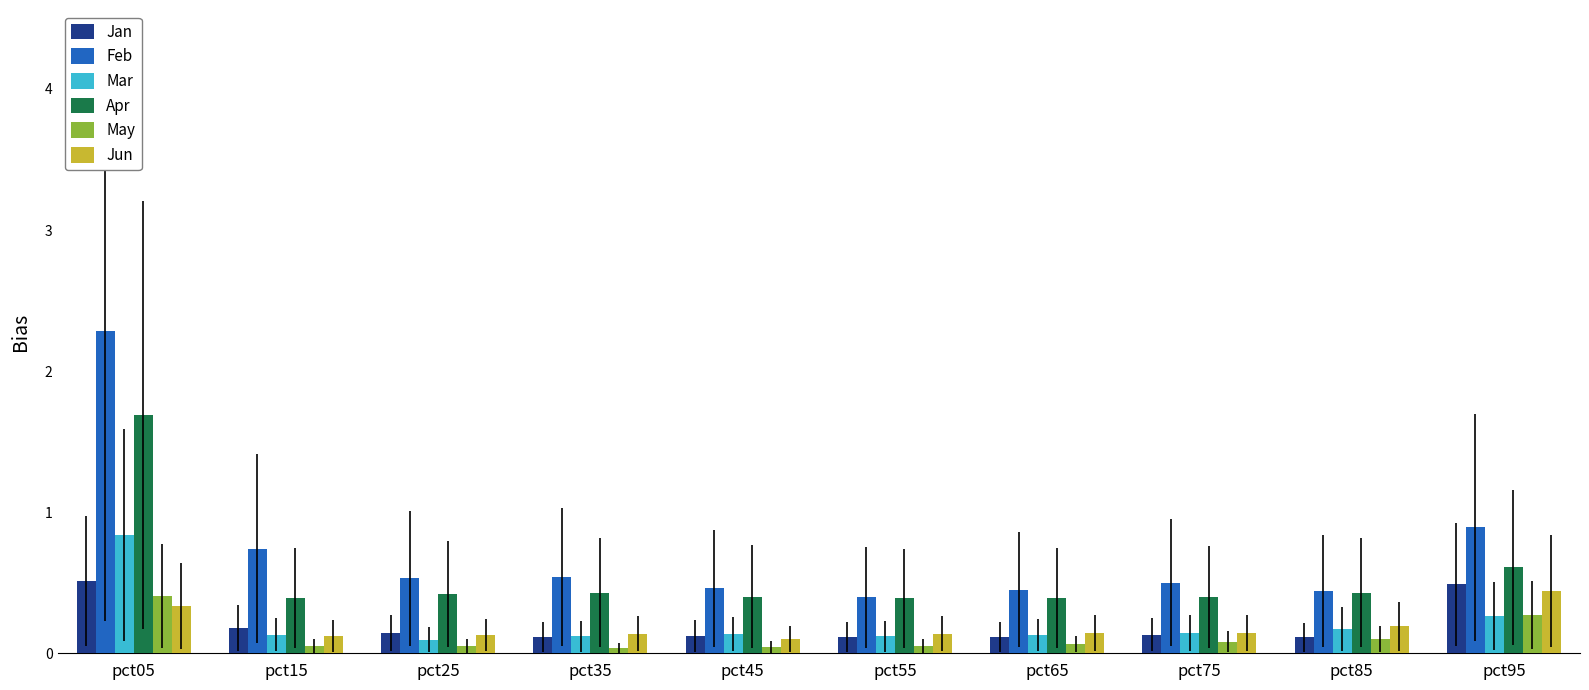

Which series has the widest spread of values?

Feb